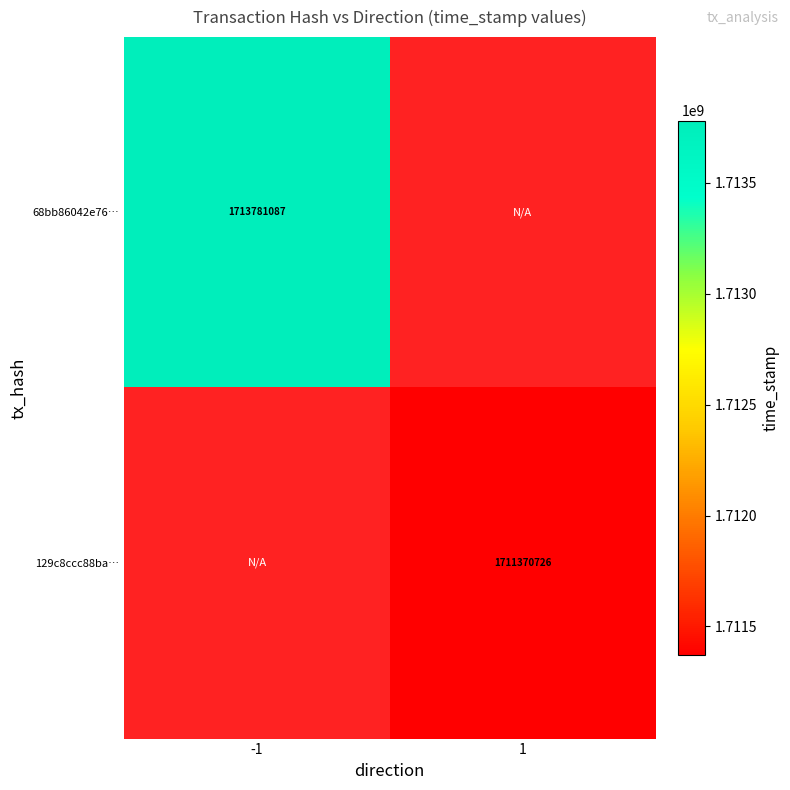

Which label corresponds to the smallest value in the chart?

1